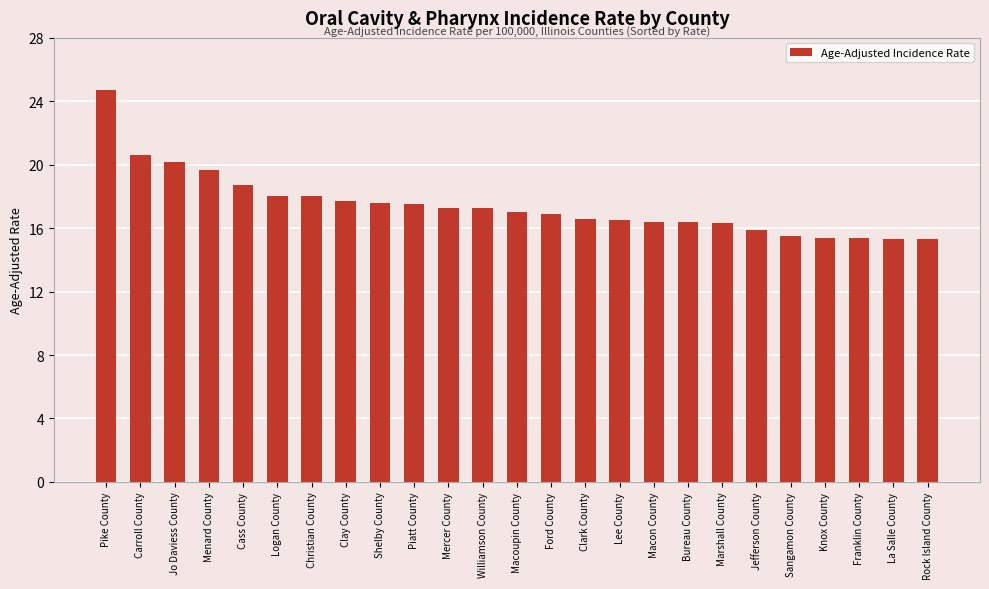

Are the bars grouped side by side (vs. stacked)?

No